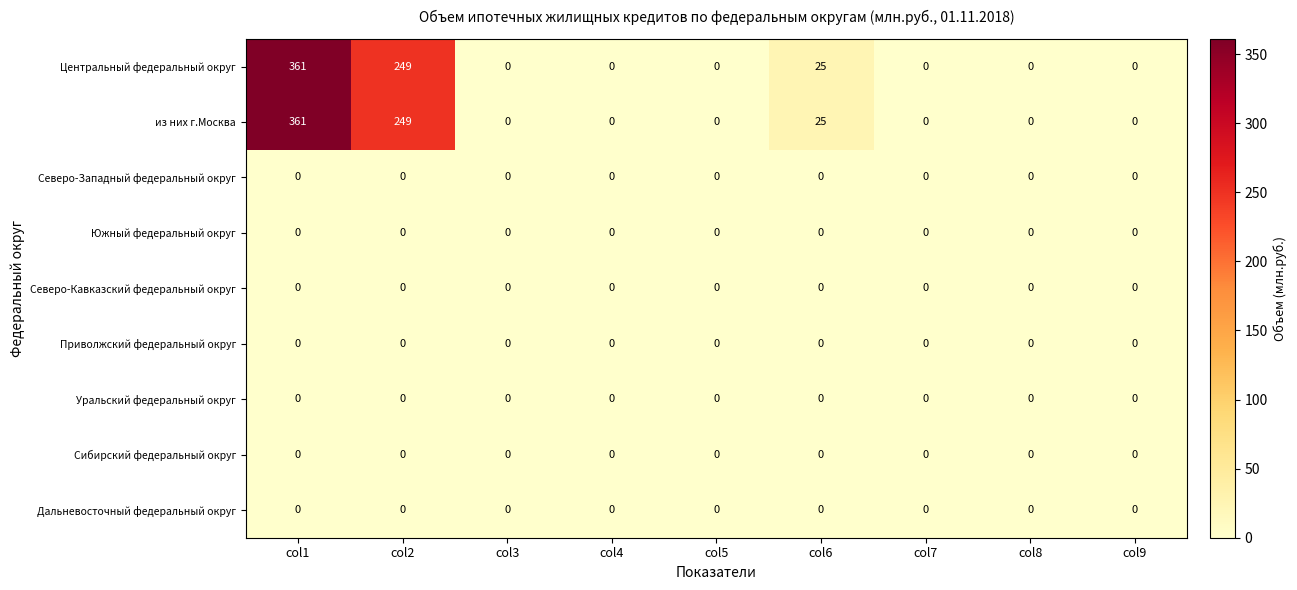

At which category is the sum across all series the highest?

col1